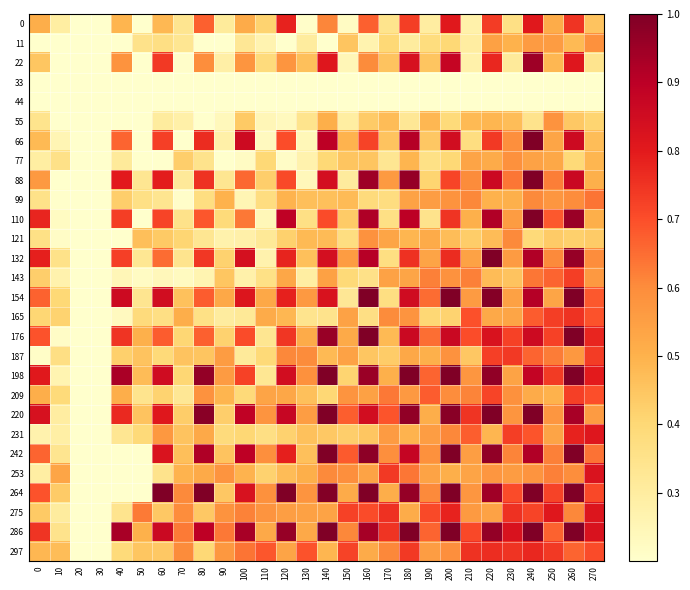

Which series has the largest range (max minus min)?

88